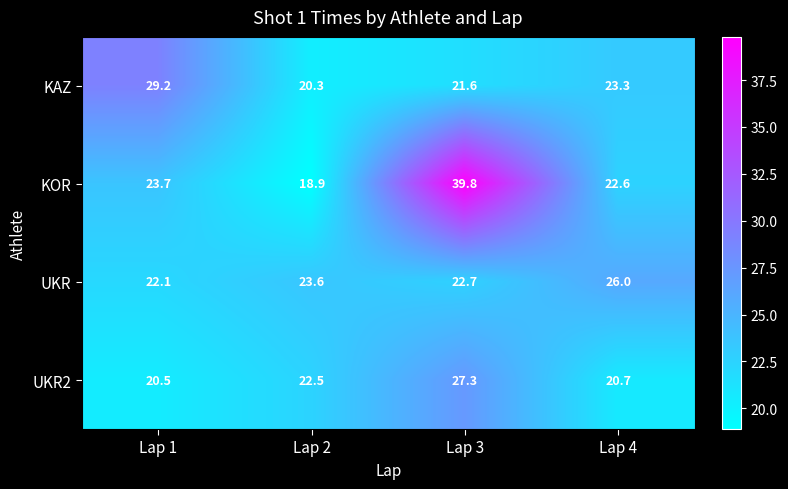

Rank the categories by KAZ value from lowest to highest.

Lap 2, Lap 3, Lap 4, Lap 1